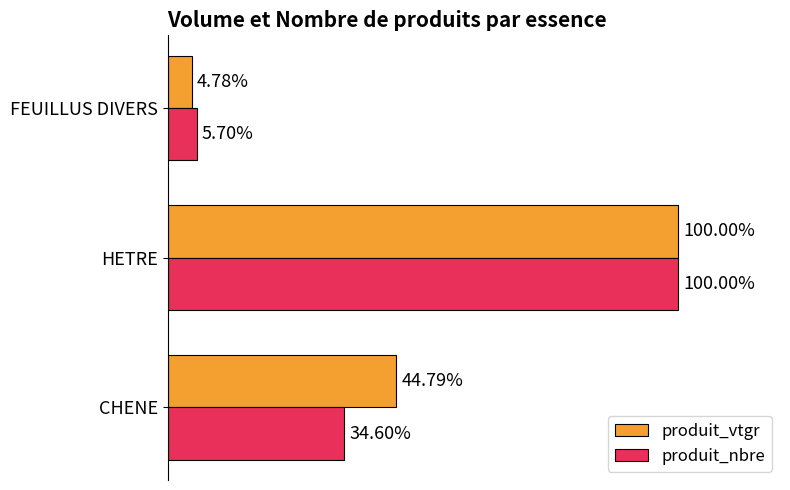

Which category has the highest value across all series?

HETRE